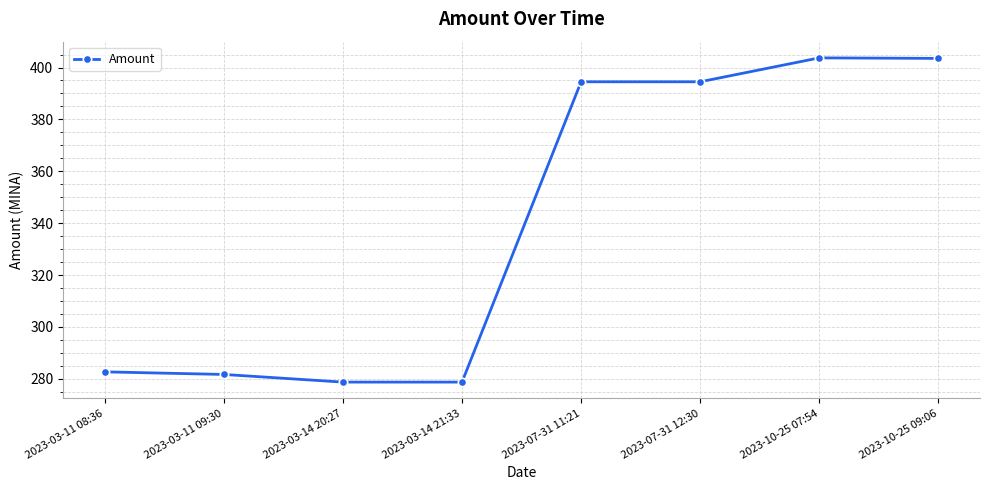

The value at 2023-03-11 08:36 is 282.7. True or false?

True